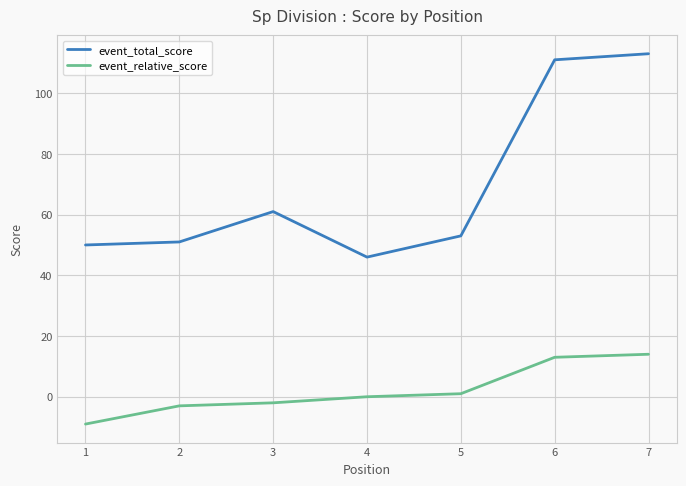

At how many categories does at least one series exceed 23?

7